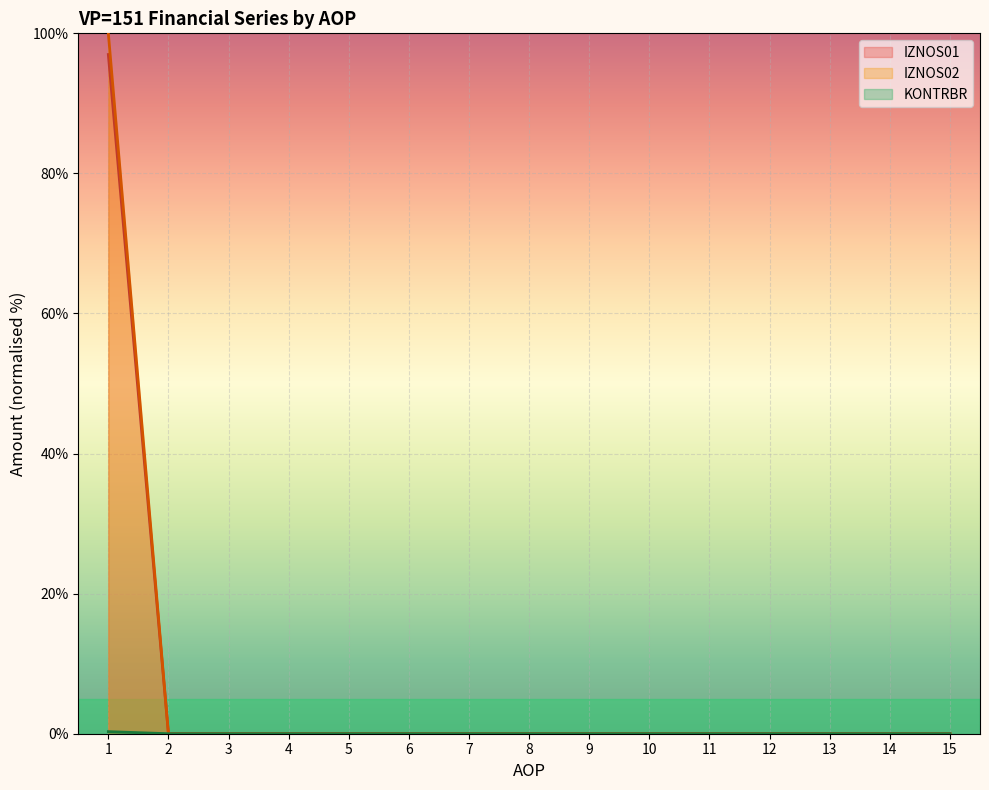

How many lines are shown in the chart?

3